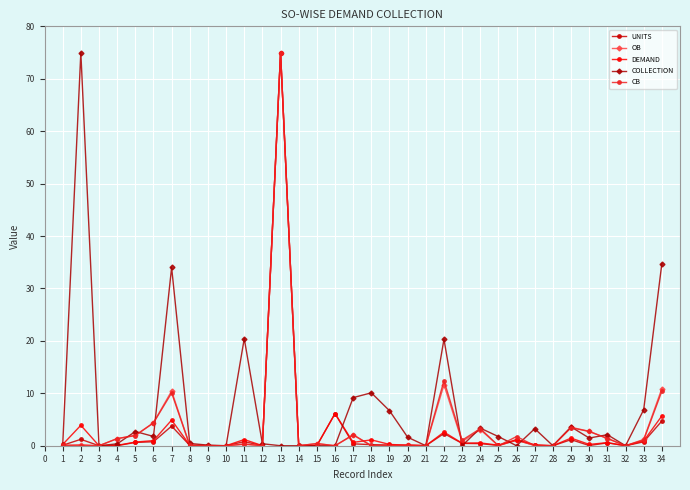

At which category is the sum across all series the highest?

13